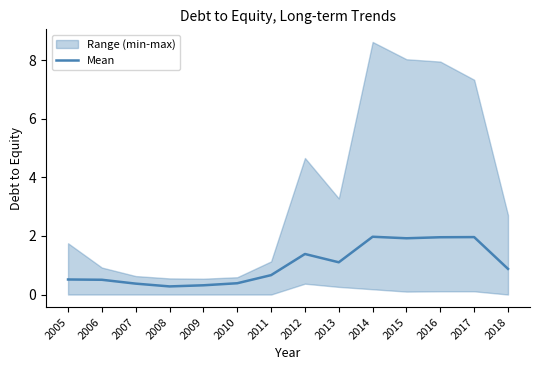

What is the ratio of the value at 2017 to the value at 2013?

1.8